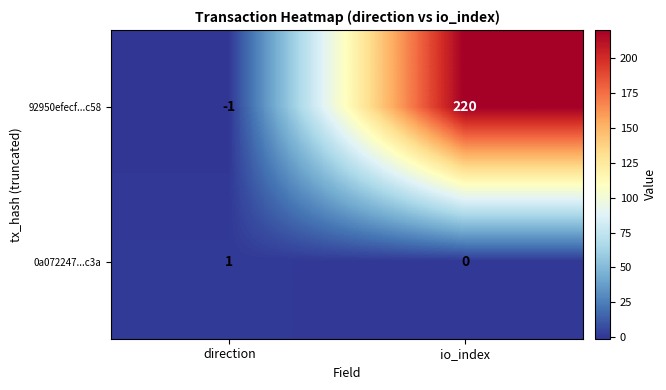

What is the total value across all series at io_index?

220